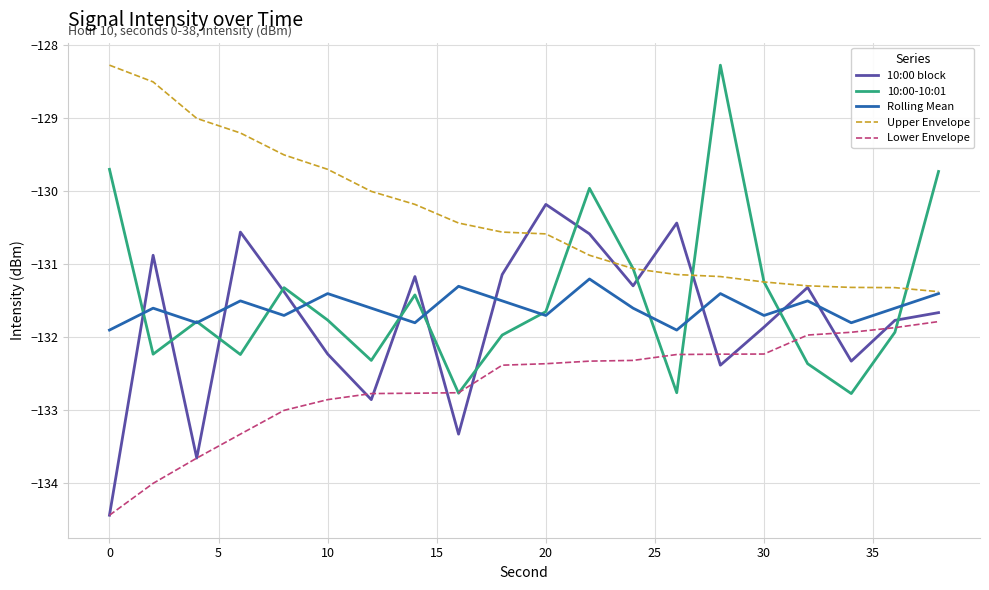

What is the minimum value shown in the chart?

-134.4